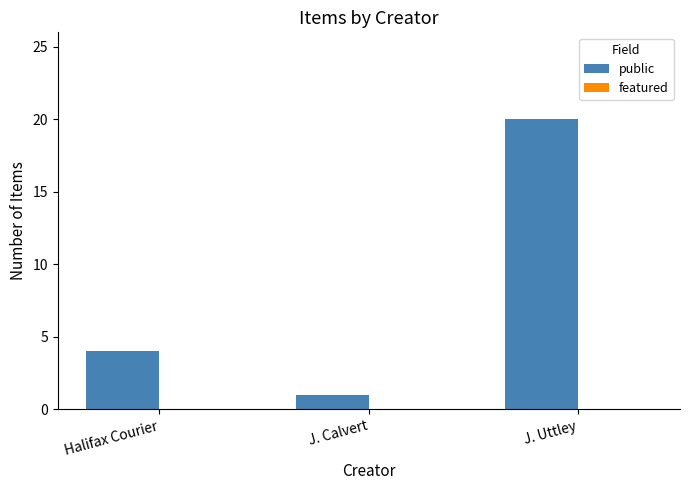

What is the average value?

8